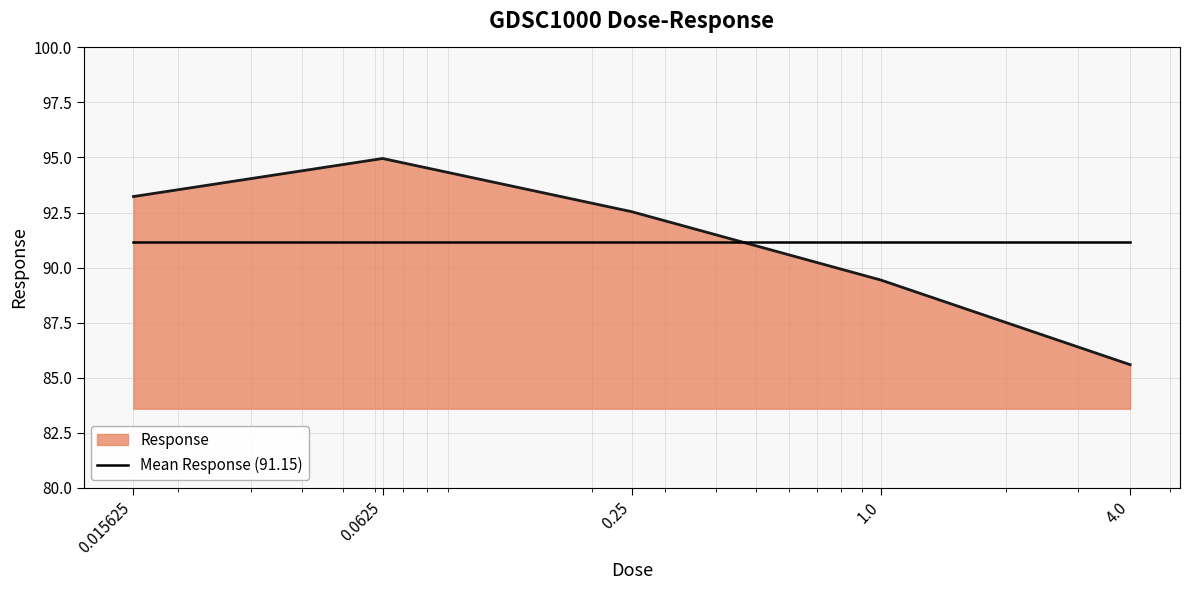

After their last crossing, which series has the higher values: Mean Response (91.15) or Response?

Mean Response (91.15)